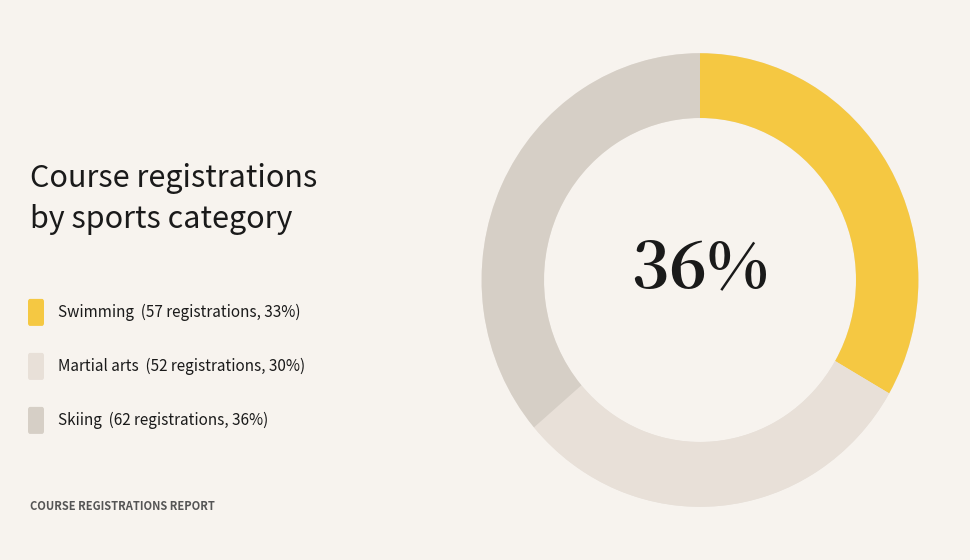

Rank the categories by value from highest to lowest.

Skiing, Swimming, Martial arts